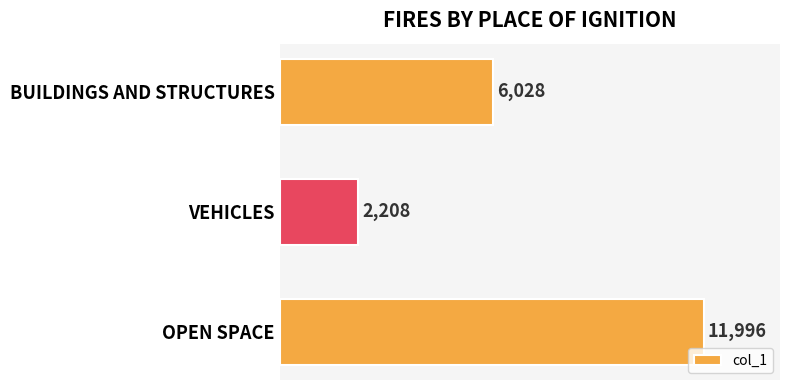

What is the ratio of the value at OPEN SPACE to the value at VEHICLES?

5.4